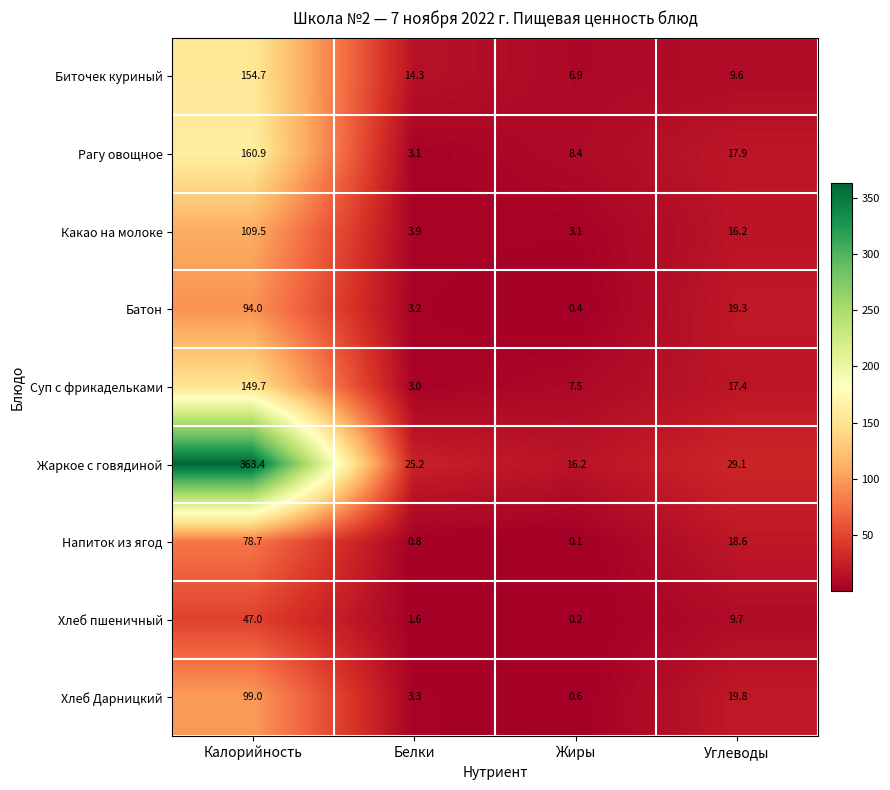

What is the total value across all series at Углеводы?

157.6